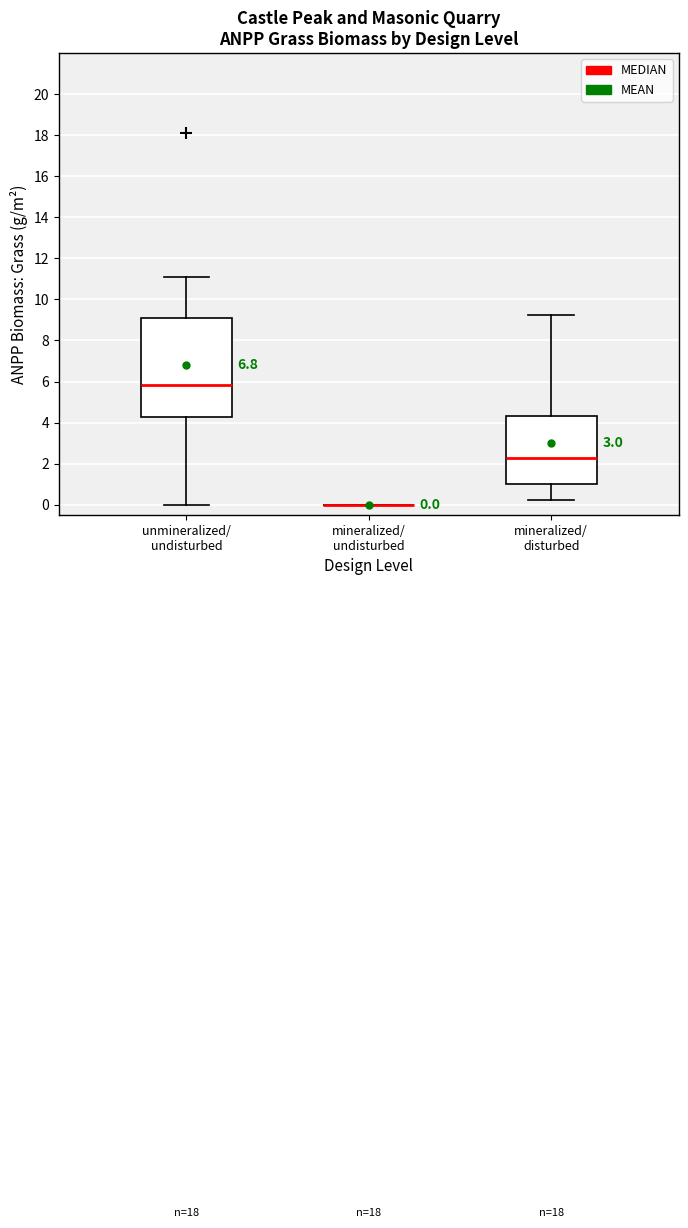

Comparing the boxes themselves (not the whiskers), which one is the tallest?

unmineralized/ undisturbed